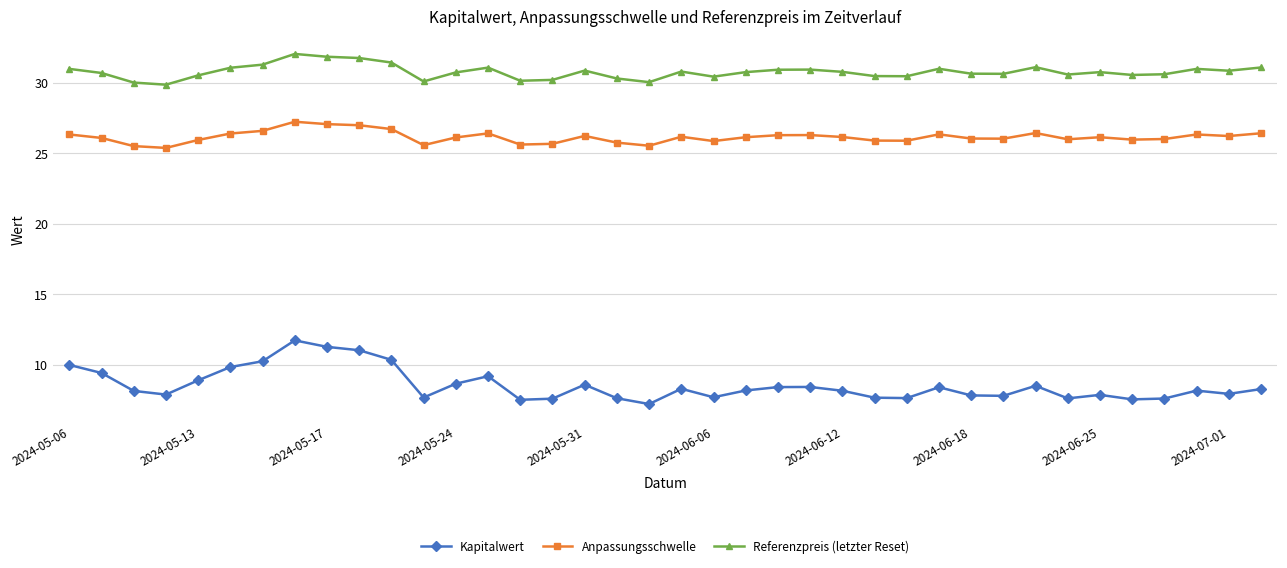

What is the lowest value of the Kapitalwert series?

7.2